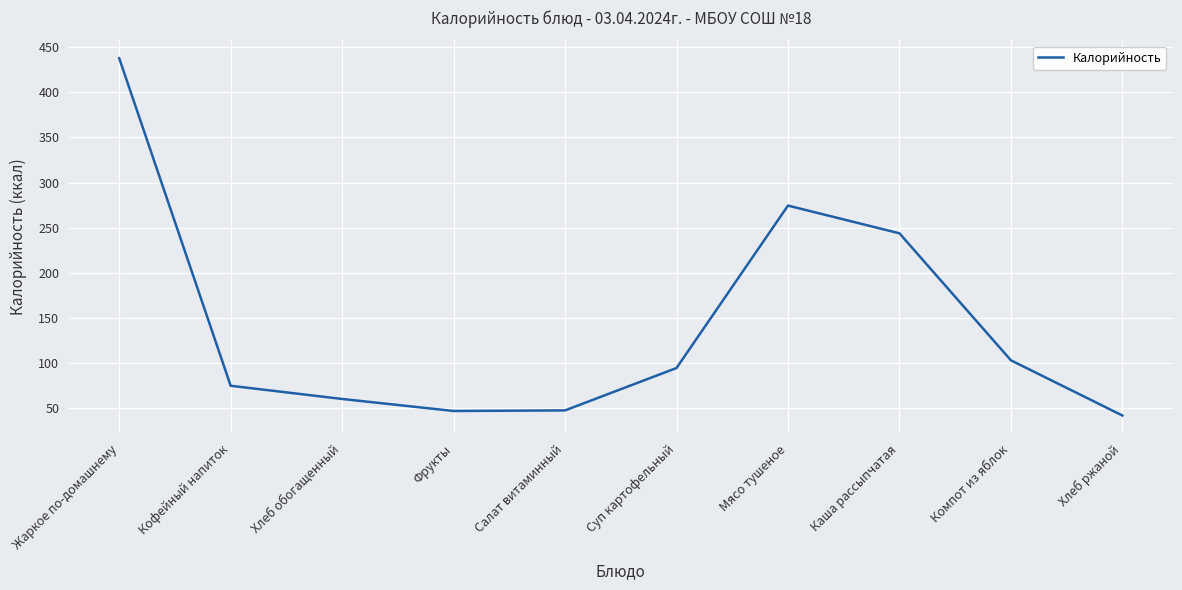

True or false: there are more than 0 points higher than both neighbors.

True